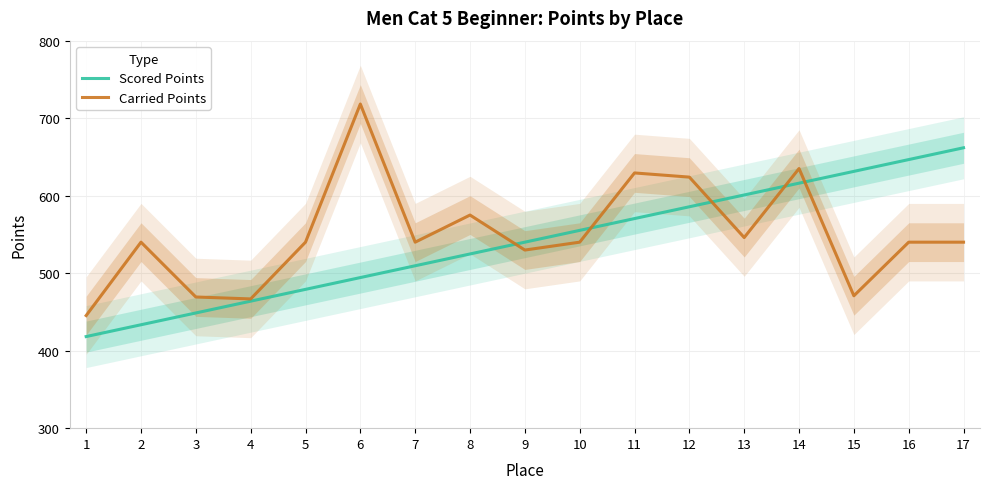

How many lines are shown in the chart?

2